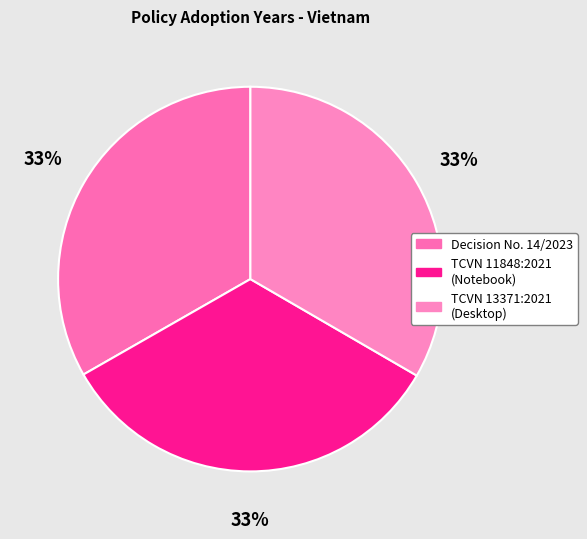

How many segments does this pie chart have?

3